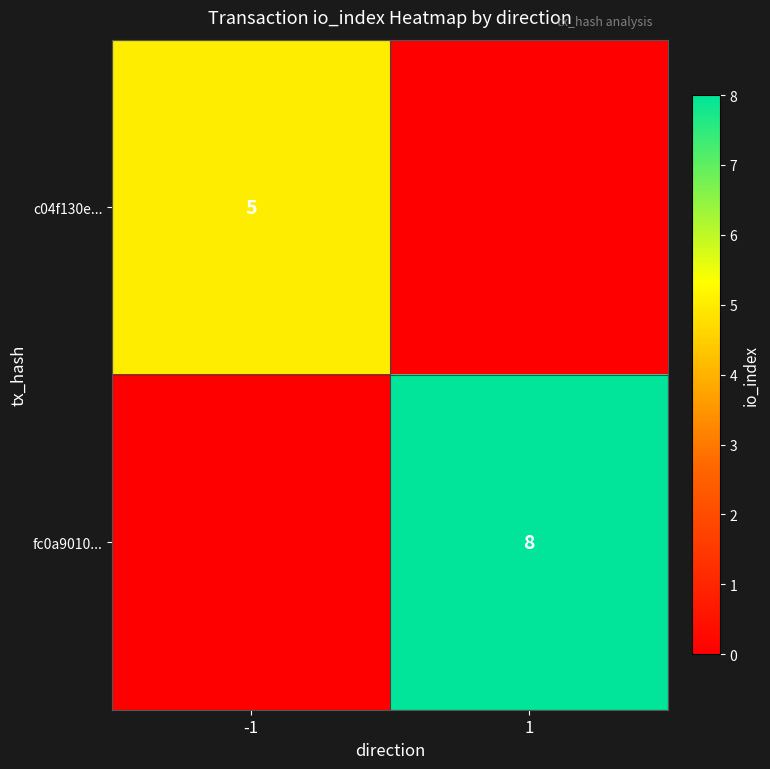

How many categories are shown in the chart?

2